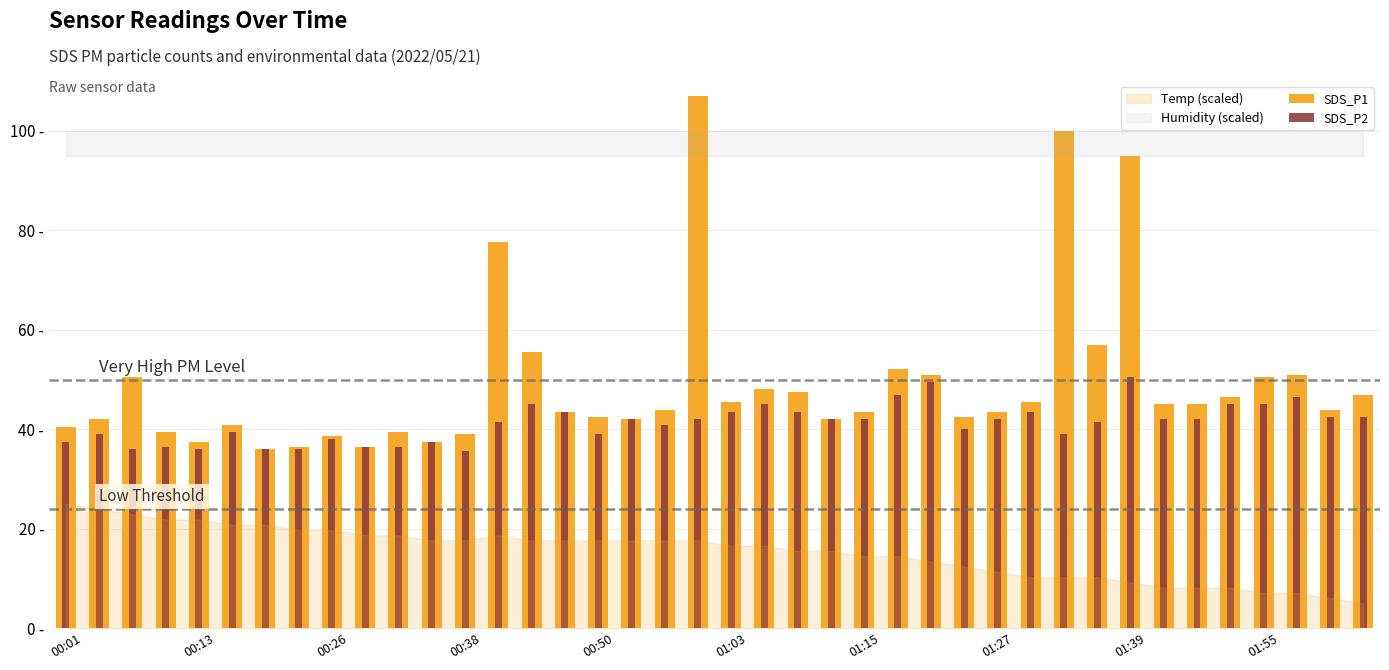

Rank the series by their average value, from highest to lowest.

SDS_P1, SDS_P2